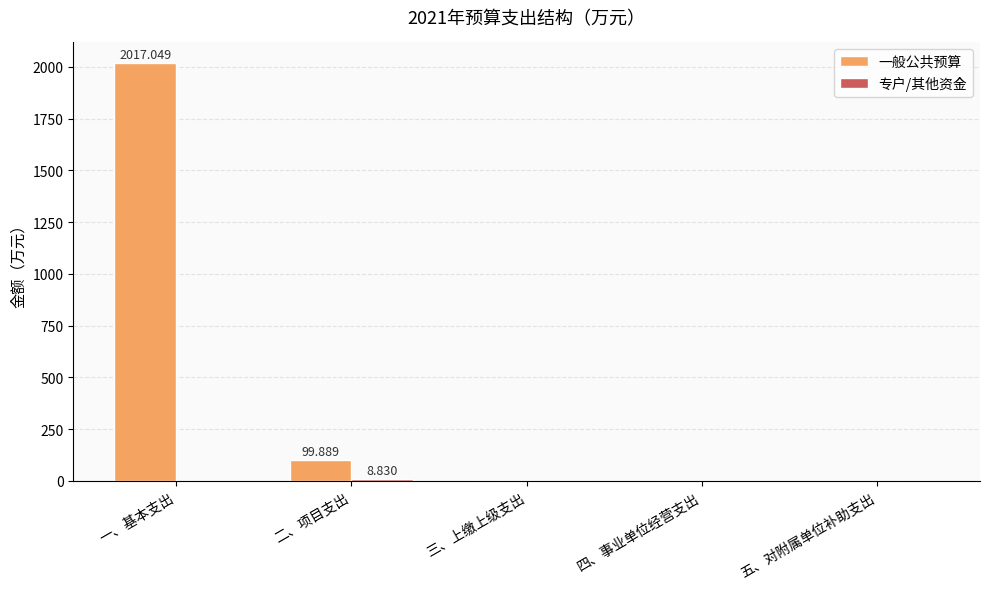

How many groups of bars are there?

5